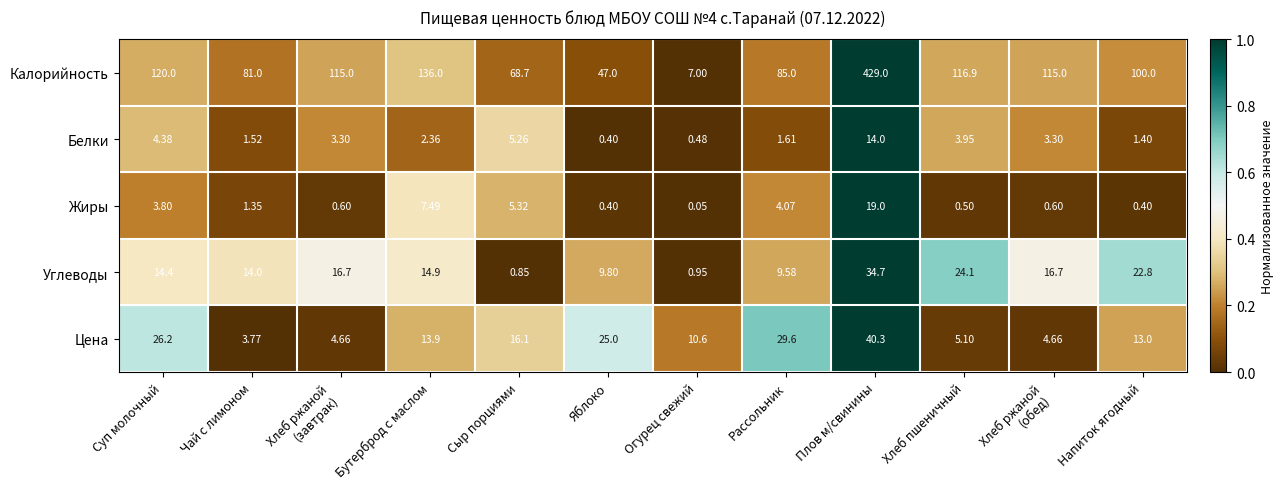

Which series has the largest range (max minus min)?

Калорийность